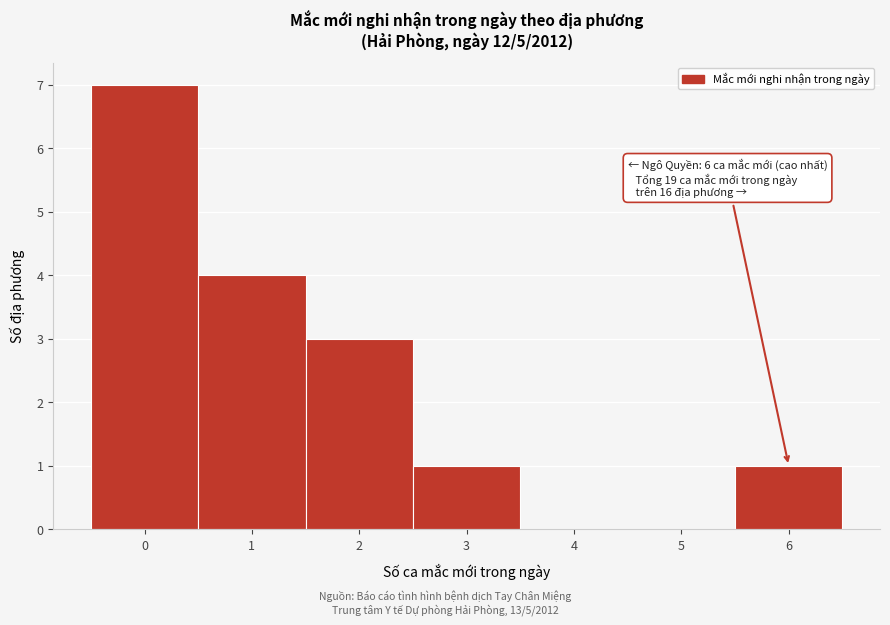

Which range on the x-axis has the tallest bar?

-0.5 to 0.5